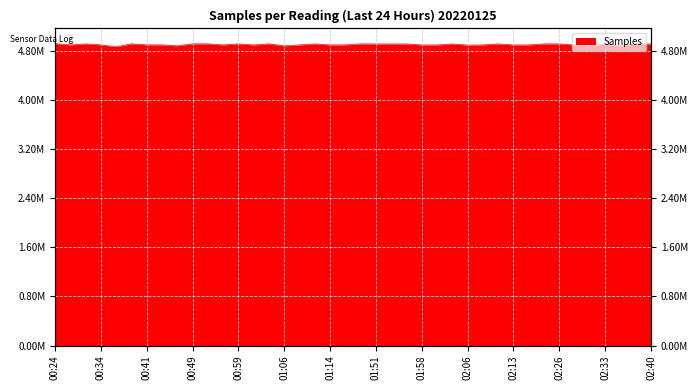

What is the average value?

4907390